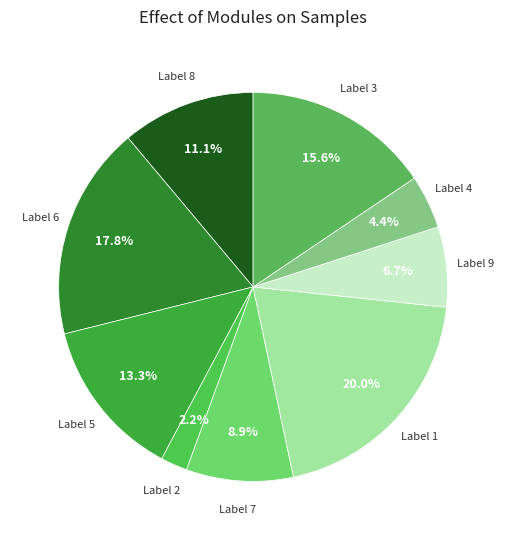

Does any single category account for the majority?

No